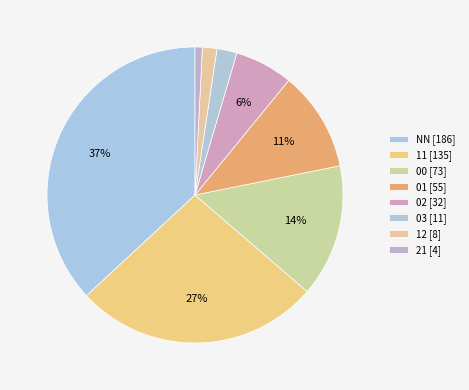

Which slice is the largest?

NN